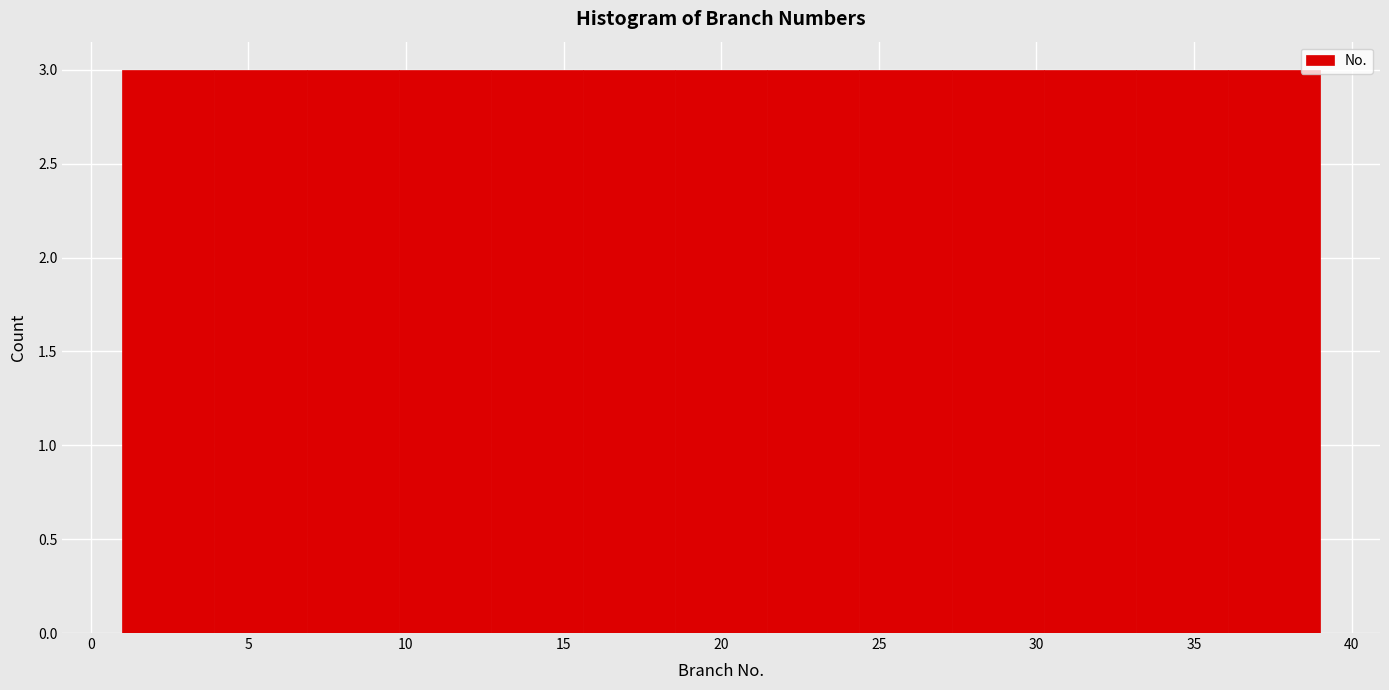

Reading left to right, transcribe this chart: for each bar, give the range it covers on the x-axis and its height. Neither the bar edges nor the heights are printed on the chart, so give them approximately, as read against the axes.

1.0 to 4.0: 3
4.0 to 7.0: 3
7.0 to 10.0: 3
10.0 to 12.5: 3
12.5 to 15.5: 3
15.5 to 18.5: 3
18.5 to 21.5: 3
21.5 to 24.5: 3
24.5 to 27.5: 3
27.5 to 30.0: 3
30.0 to 33.0: 3
33.0 to 36.0: 3
36.0 to 39.0: 3